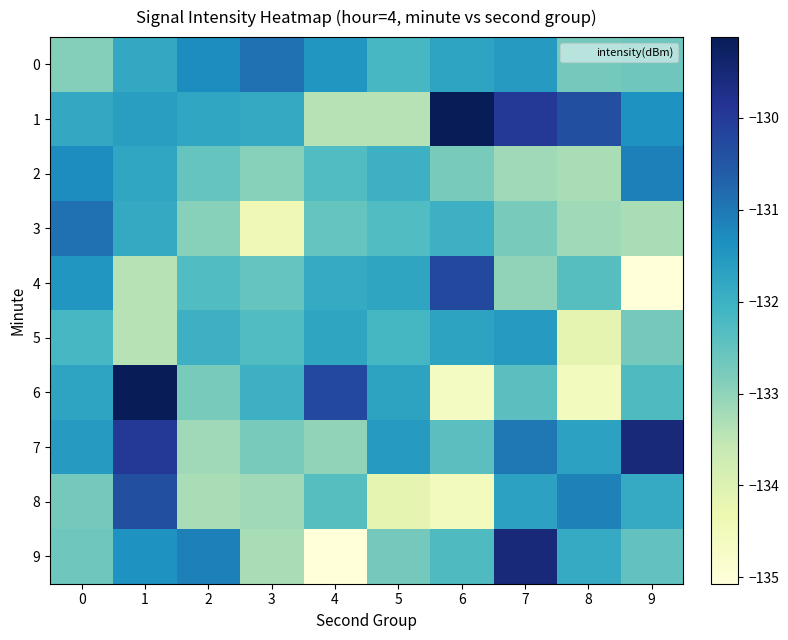

Reading left to right, what are all the values shown in this chart?

0: 0=-132.9	1=-131.8	2=-131.3	3=-130.9	4=-131.4	5=-132.2	6=-131.7	7=-131.6	8=-132.7	9=-132.6
1: 0=-131.8	1=-131.6	2=-131.8	3=-131.8	4=-133.4	5=-133.4	6=-129.1	7=-130.0	8=-130.4	9=-131.4
2: 0=-131.3	1=-131.8	2=-132.6	3=-132.9	4=-132.3	5=-132.0	6=-132.8	7=-133.2	8=-133.3	9=-131.1
3: 0=-130.9	1=-131.8	2=-132.9	3=-134.4	4=-132.6	5=-132.3	6=-132.0	7=-132.8	8=-133.2	9=-133.3
4: 0=-131.4	1=-133.4	2=-132.3	3=-132.6	4=-131.9	5=-131.8	6=-130.2	7=-133.0	8=-132.4	9=-135.1
5: 0=-132.2	1=-133.4	2=-132.0	3=-132.3	4=-131.8	5=-132.2	6=-131.7	7=-131.6	8=-134.2	9=-132.7
6: 0=-131.7	1=-129.1	2=-132.8	3=-132.0	4=-130.2	5=-131.7	6=-134.6	7=-132.4	8=-134.6	9=-132.3
7: 0=-131.6	1=-130.0	2=-133.2	3=-132.8	4=-133.0	5=-131.6	6=-132.4	7=-131.0	8=-131.7	9=-129.6
8: 0=-132.7	1=-130.4	2=-133.3	3=-133.2	4=-132.4	5=-134.2	6=-134.6	7=-131.7	8=-131.1	9=-131.9
9: 0=-132.6	1=-131.4	2=-131.1	3=-133.3	4=-135.1	5=-132.7	6=-132.3	7=-129.6	8=-131.9	9=-132.5